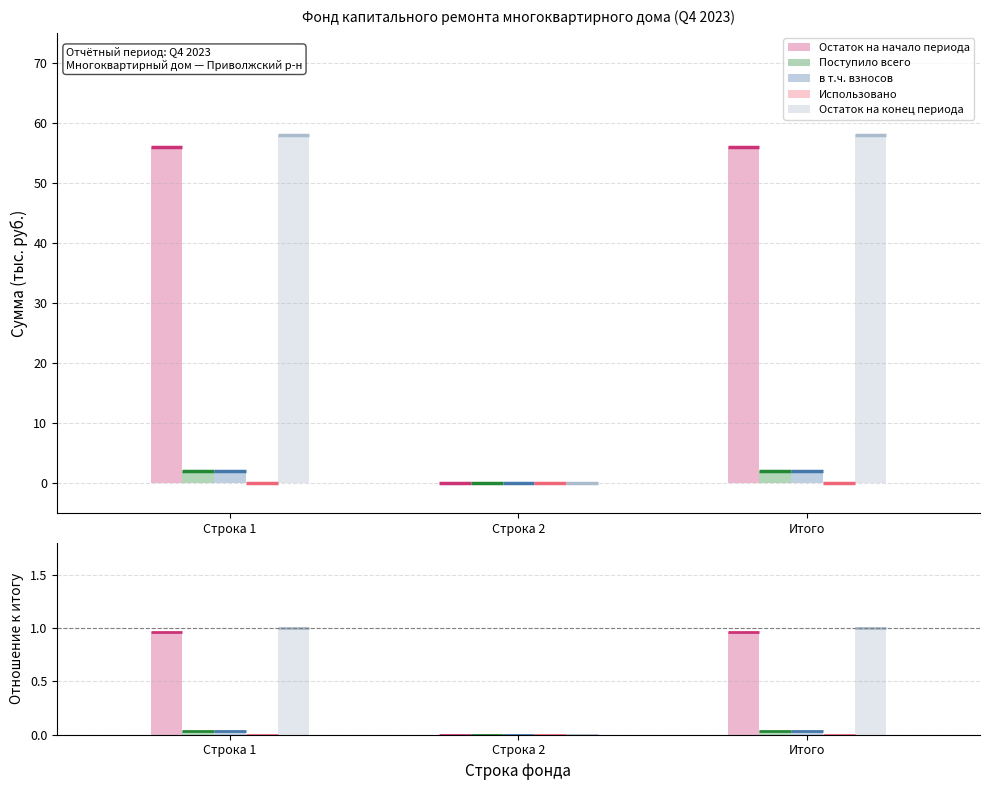

Which category has the highest value in the в т.ч. взносов series?

Строка 1